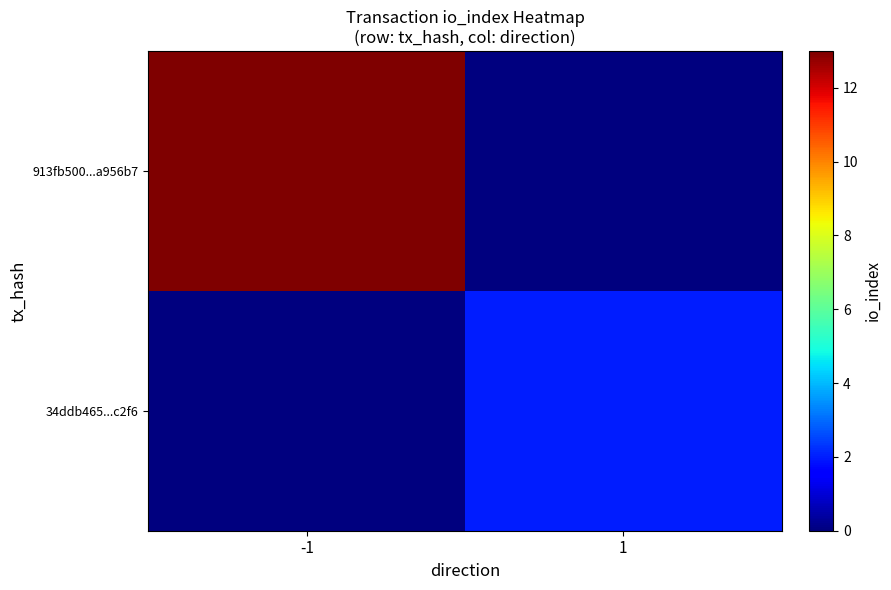

What is the difference between the highest and lowest values at -1?

13